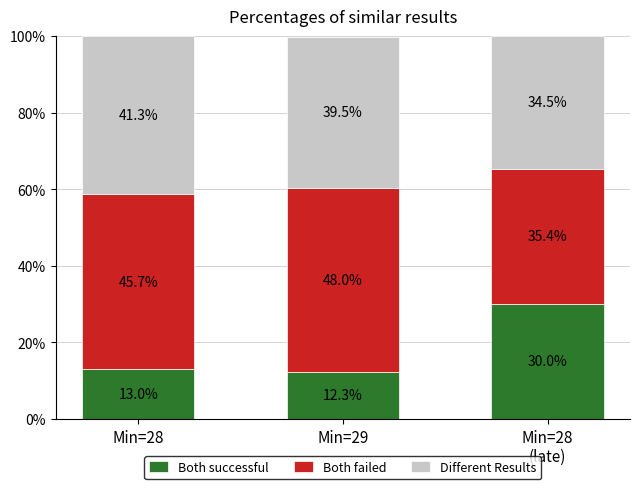

How many distinct data groups are displayed?

3